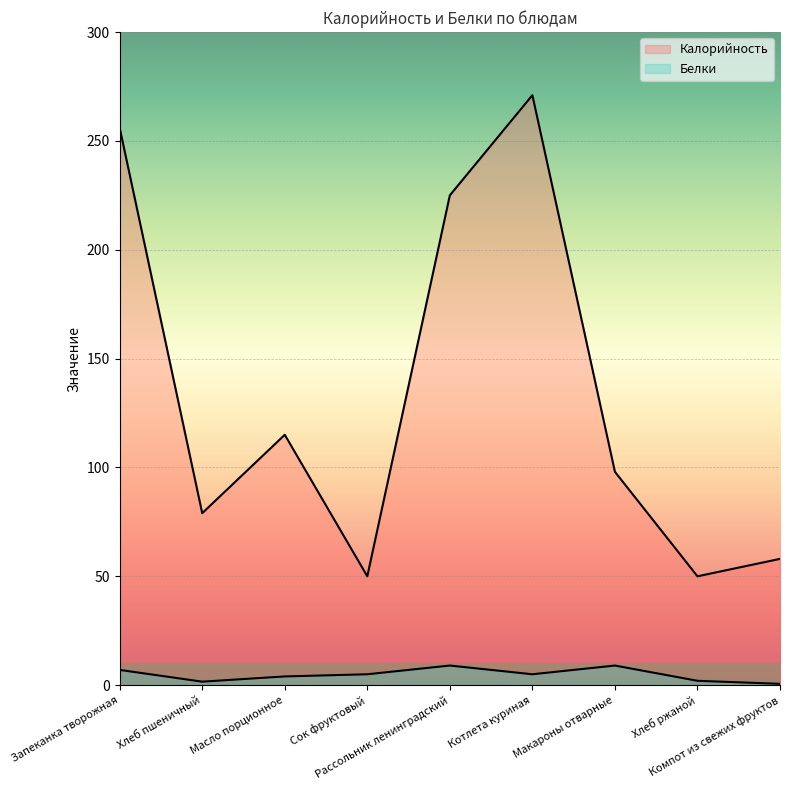

Is it true that Белки equals 1.2 at Хлеб ржаной?

False